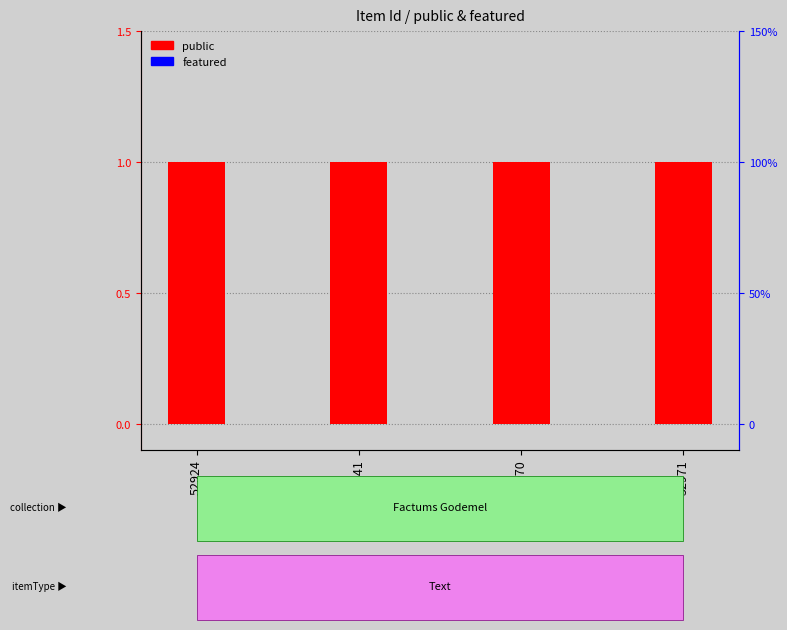

Are the bars horizontal?

No